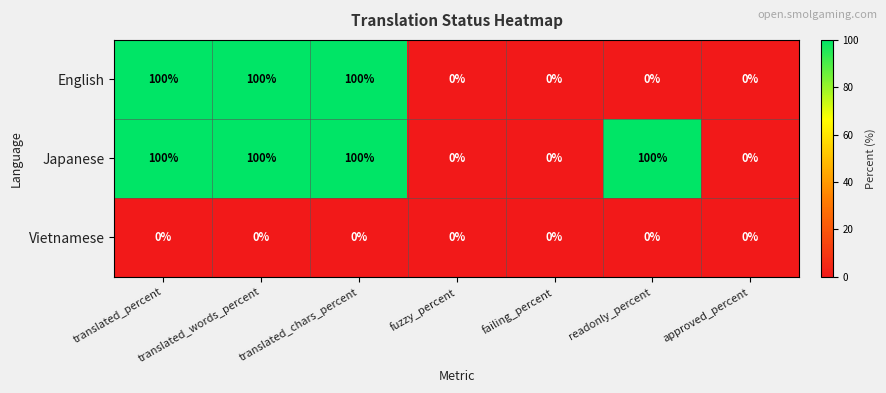

Which series has the largest total across all categories?

Japanese